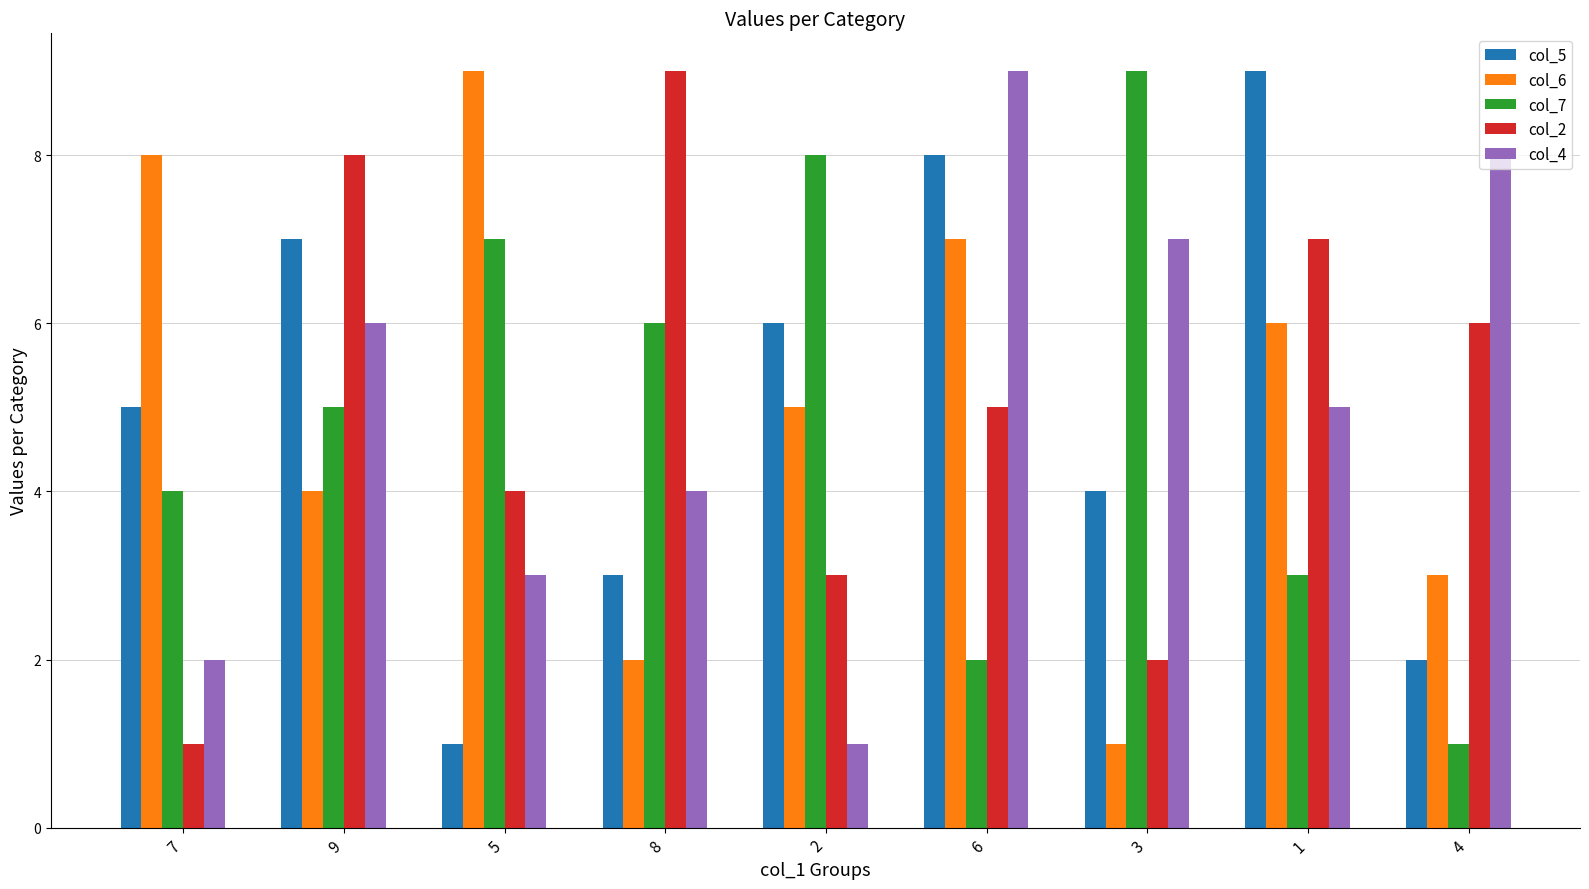

How many bars are there in total?

45